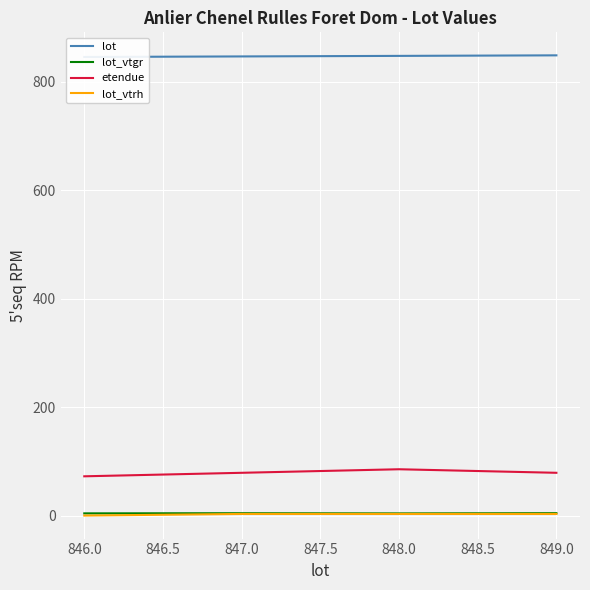

What is the highest value of the etendue series?

85.4